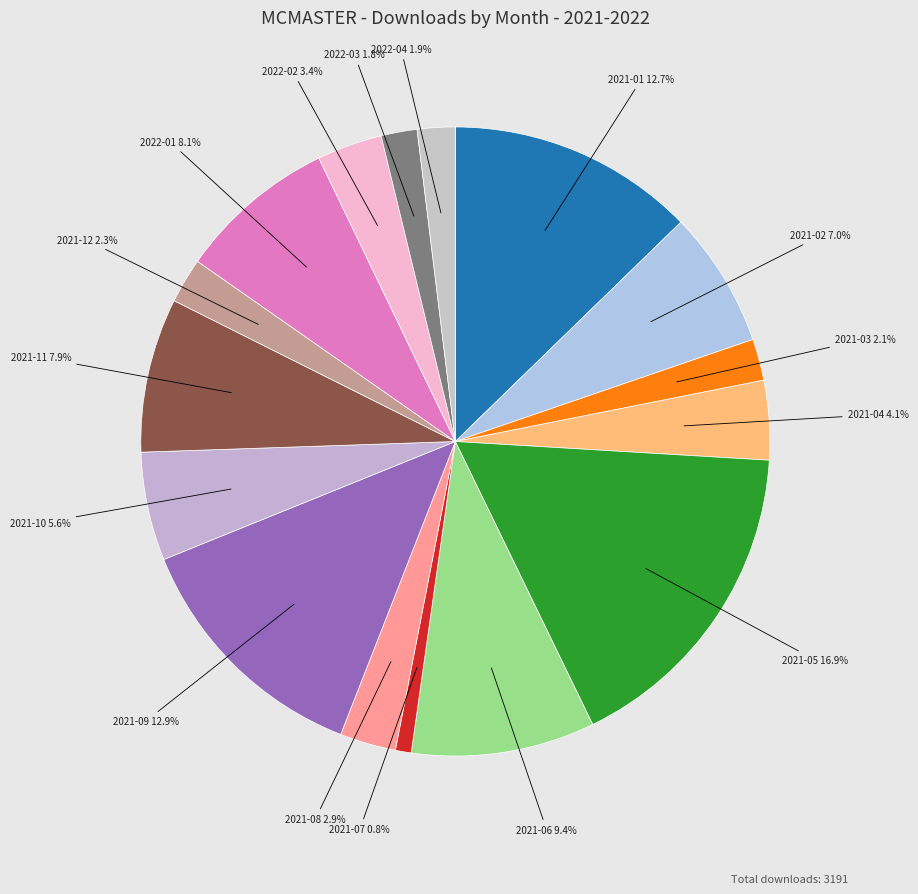

The 2021-07 slice represents 14% of the pie. True or false?

False